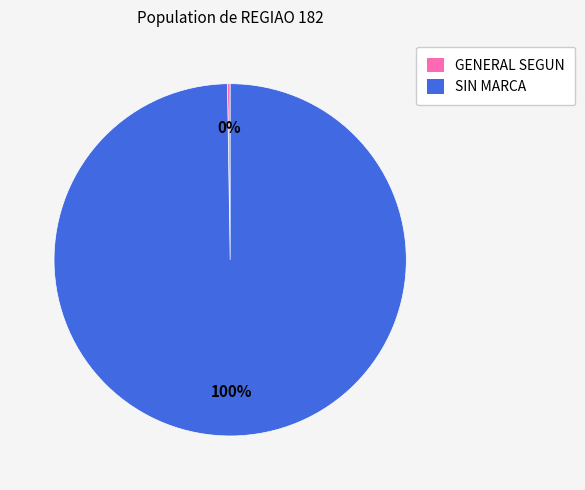

True or false: SIN MARCA accounts for 100% of the total.

True